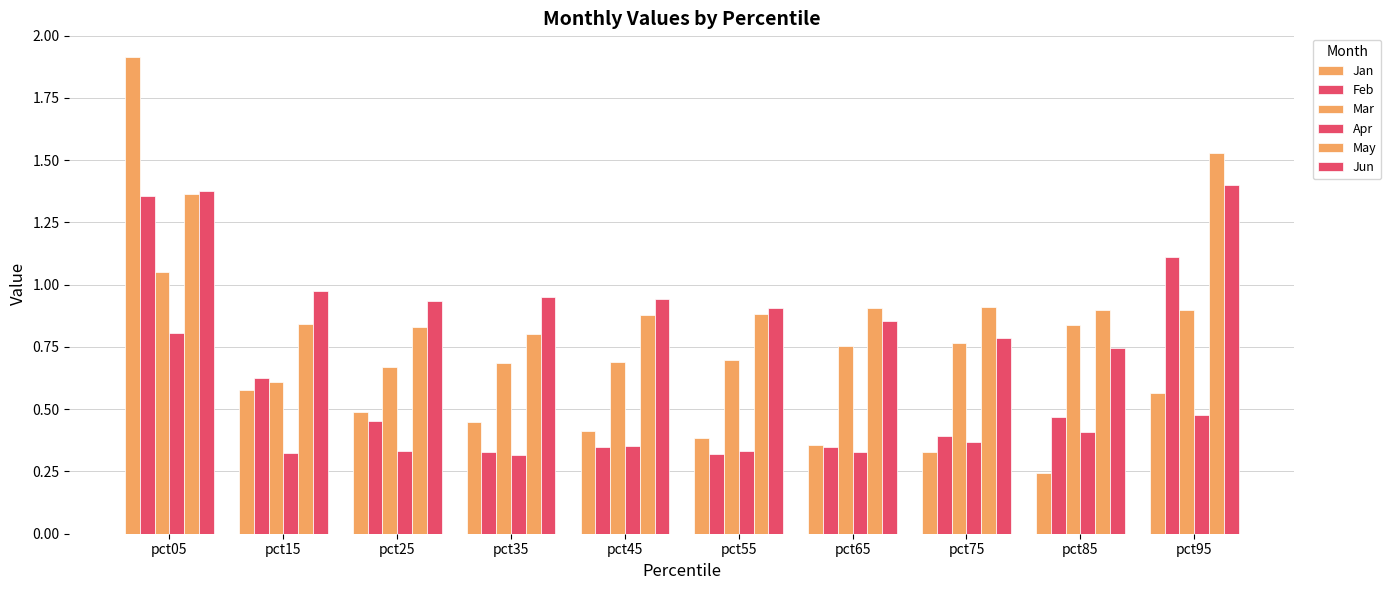

Reading right to left, transcribe all the data shown in this chart.

Jan: pct95=0.6	pct85=0.2	pct75=0.3	pct65=0.4	pct55=0.4	pct45=0.4	pct35=0.4	pct25=0.5	pct15=0.6	pct05=1.9
Feb: pct95=1.1	pct85=0.5	pct75=0.4	pct65=0.3	pct55=0.3	pct45=0.3	pct35=0.3	pct25=0.5	pct15=0.6	pct05=1.4
Mar: pct95=0.9	pct85=0.8	pct75=0.8	pct65=0.8	pct55=0.7	pct45=0.7	pct35=0.7	pct25=0.7	pct15=0.6	pct05=1.0
Apr: pct95=0.5	pct85=0.4	pct75=0.4	pct65=0.3	pct55=0.3	pct45=0.4	pct35=0.3	pct25=0.3	pct15=0.3	pct05=0.8
May: pct95=1.5	pct85=0.9	pct75=0.9	pct65=0.9	pct55=0.9	pct45=0.9	pct35=0.8	pct25=0.8	pct15=0.8	pct05=1.4
Jun: pct95=1.4	pct85=0.7	pct75=0.8	pct65=0.9	pct55=0.9	pct45=0.9	pct35=1.0	pct25=0.9	pct15=1.0	pct05=1.4